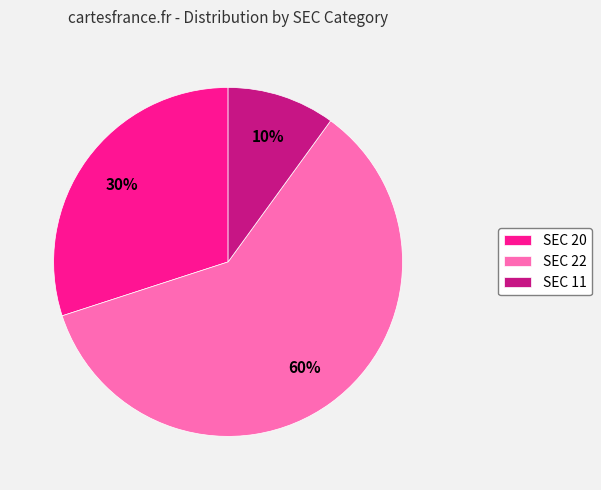

Is it true that SEC 22 is 60% of the pie?

True